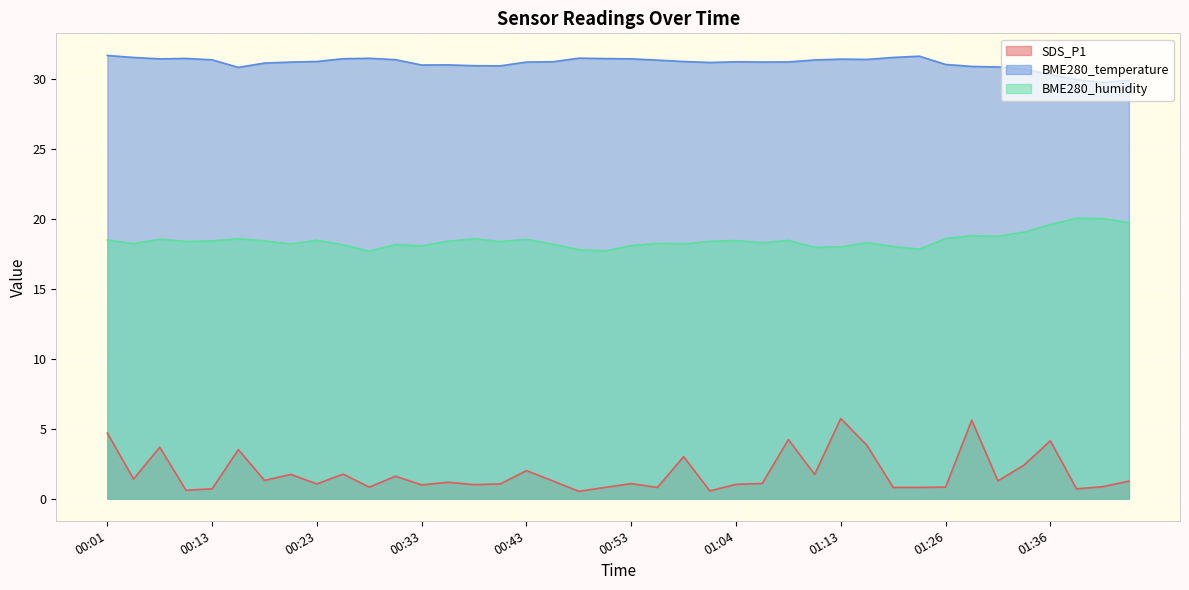

What is the approximate value of BME280_temperature at 00:03?

31.5